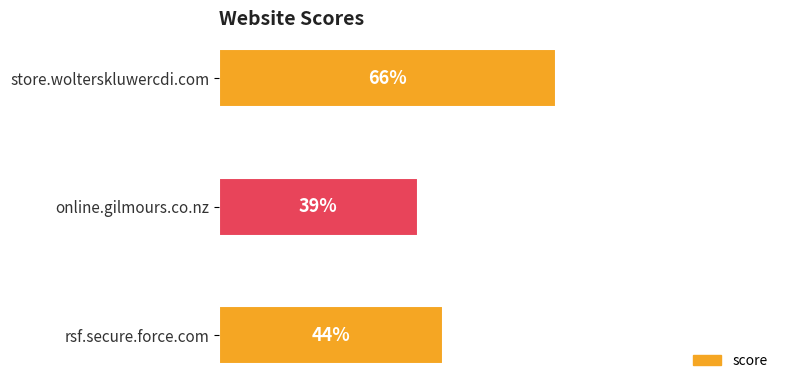

What is the label of the 1st bar from the bottom?

rsf.secure.force.com